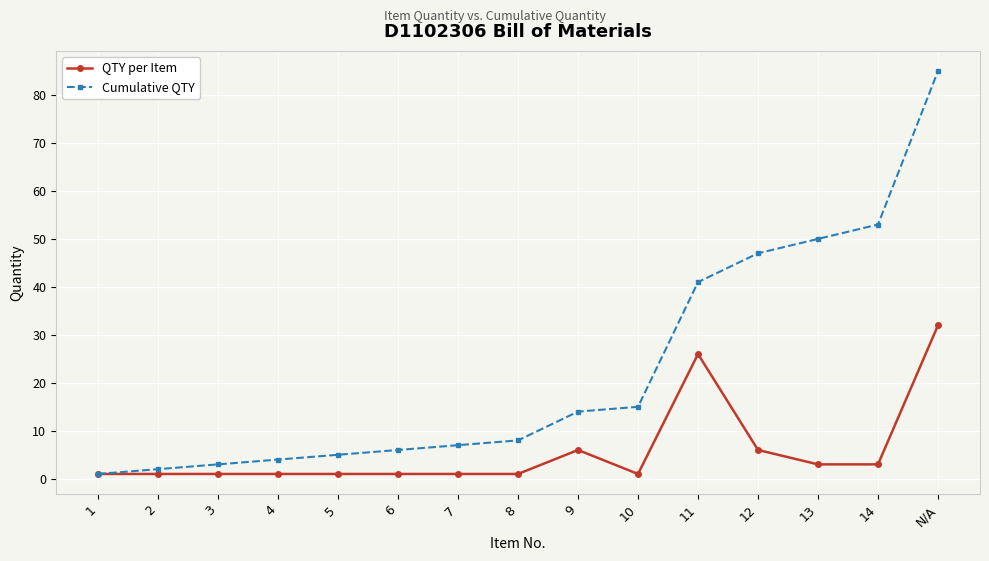

True or false: QTY per Item has a value of 1 at 1.

True